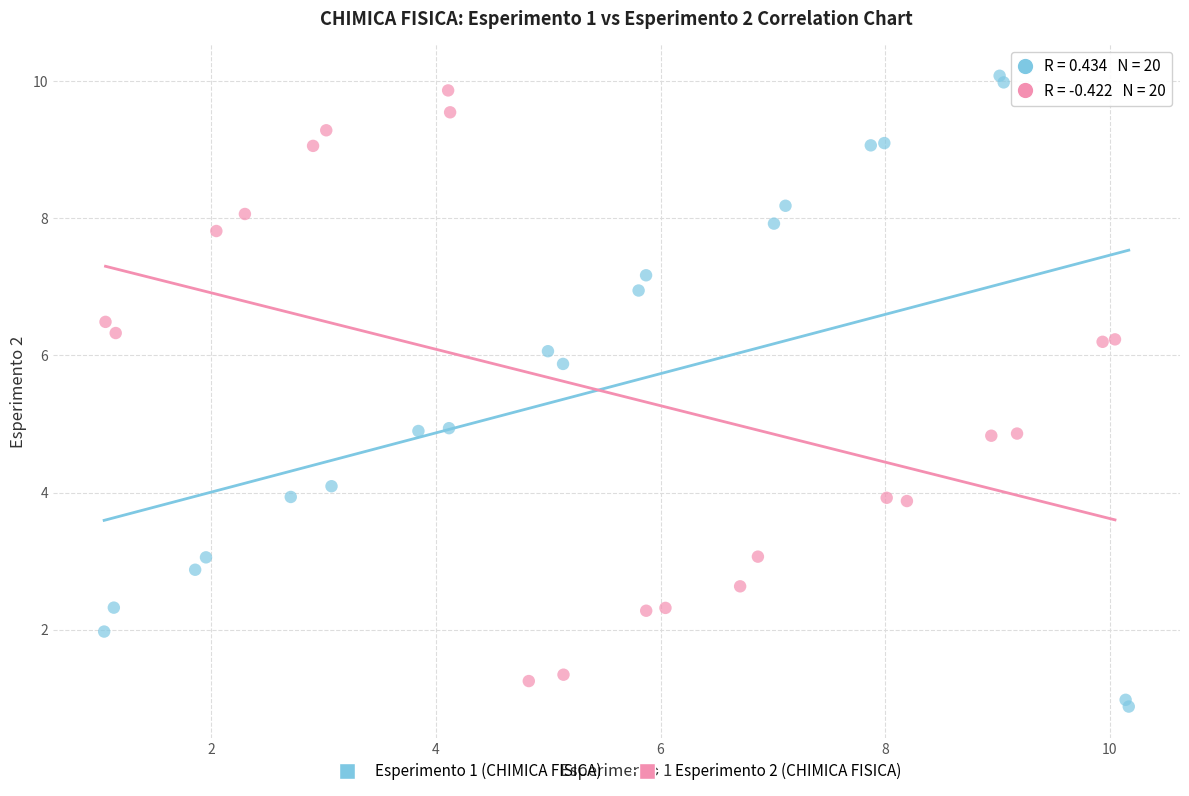

What are all the series names shown in the legend?

Esperimento 1 (CHIMICA FISICA), Esperimento 2 (CHIMICA FISICA)